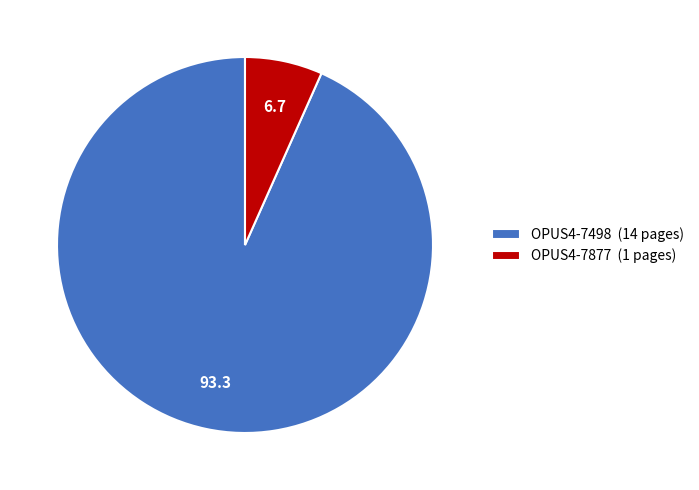

The OPUS4-7498 slice represents 99% of the pie. True or false?

False